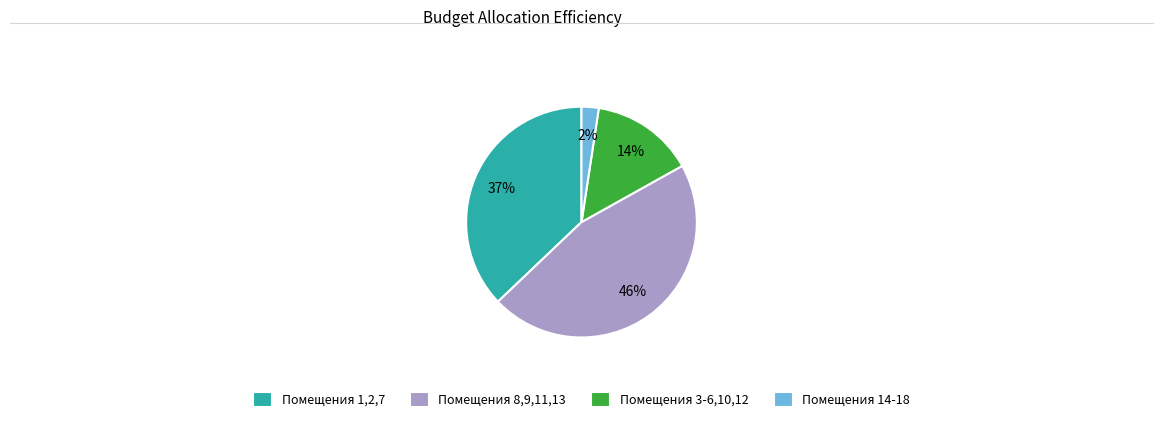

Which has a higher value, Помещения 1,2,7 or Помещения 14-18?

Помещения 1,2,7